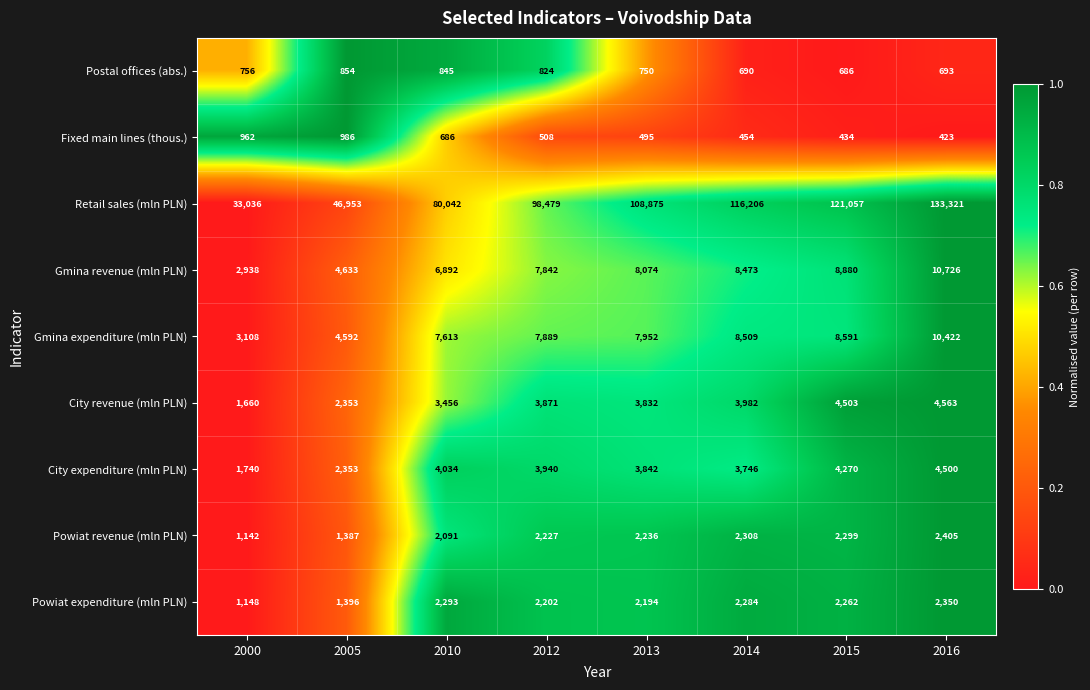

At which label is City revenue (mln PLN) closest to 3111?

2010